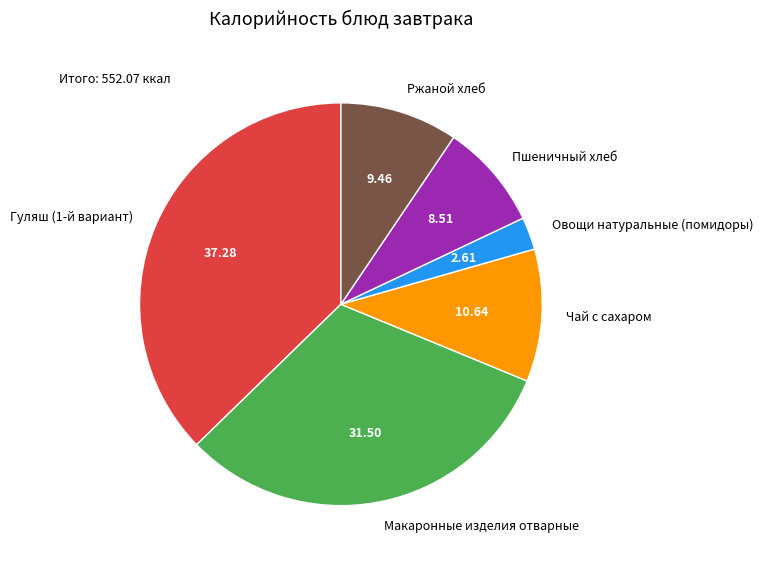

Rank the categories by value from lowest to highest.

Овощи натуральные (помидоры), Пшеничный хлеб, Ржаной хлеб, Чай с сахаром, Макаронные изделия отварные, Гуляш (1-й вариант)